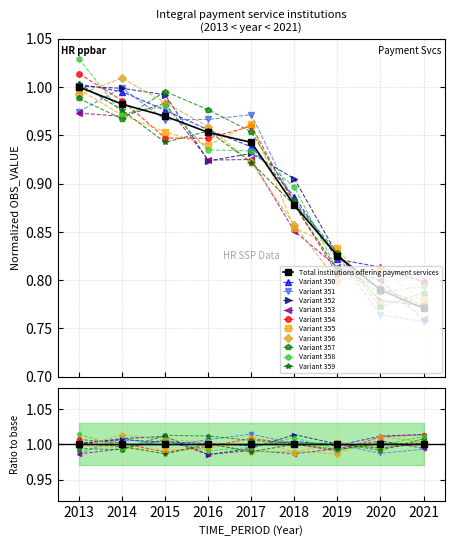

True or false: the data shows 0.8 at 2020.

True